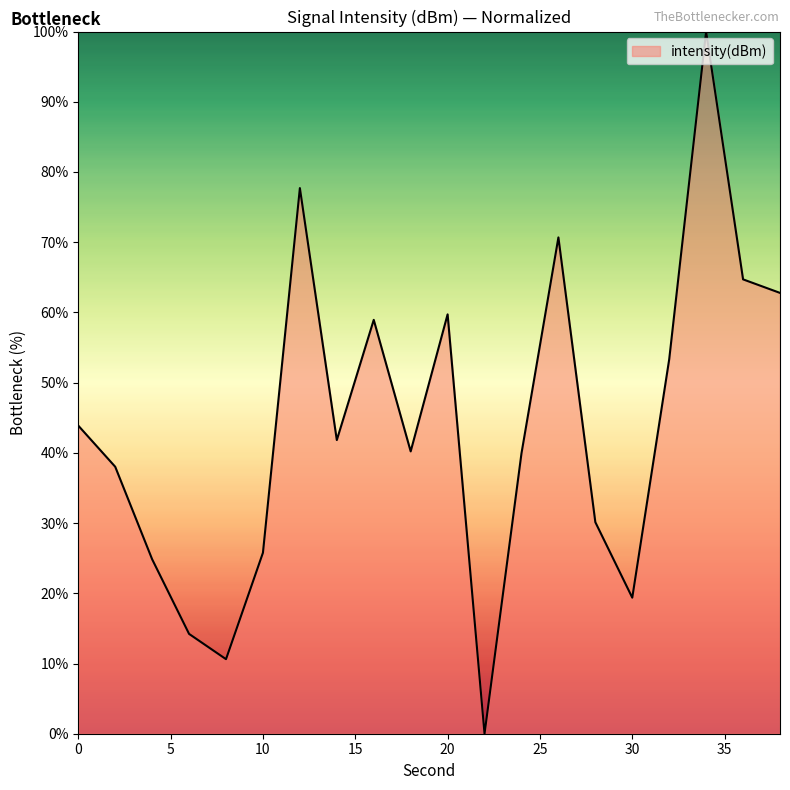

What is the greatest value displayed?

100.0